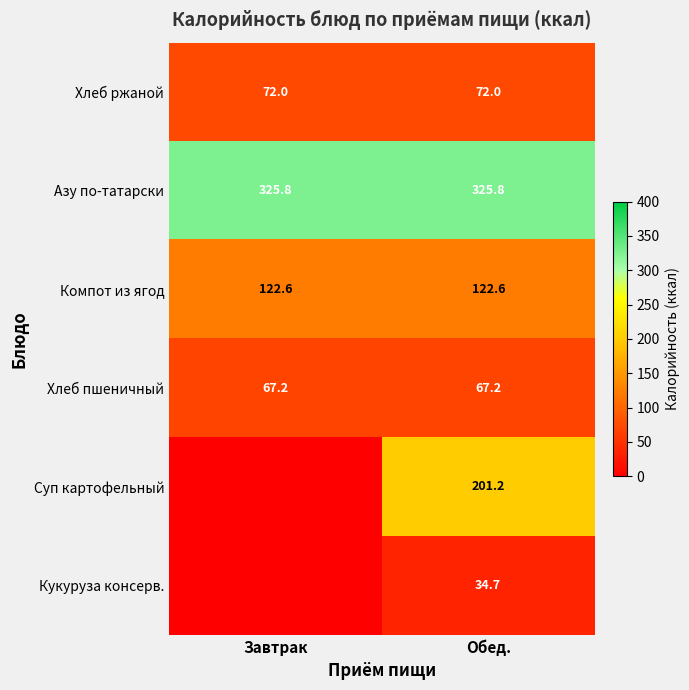

How many categories are shown in the chart?

2